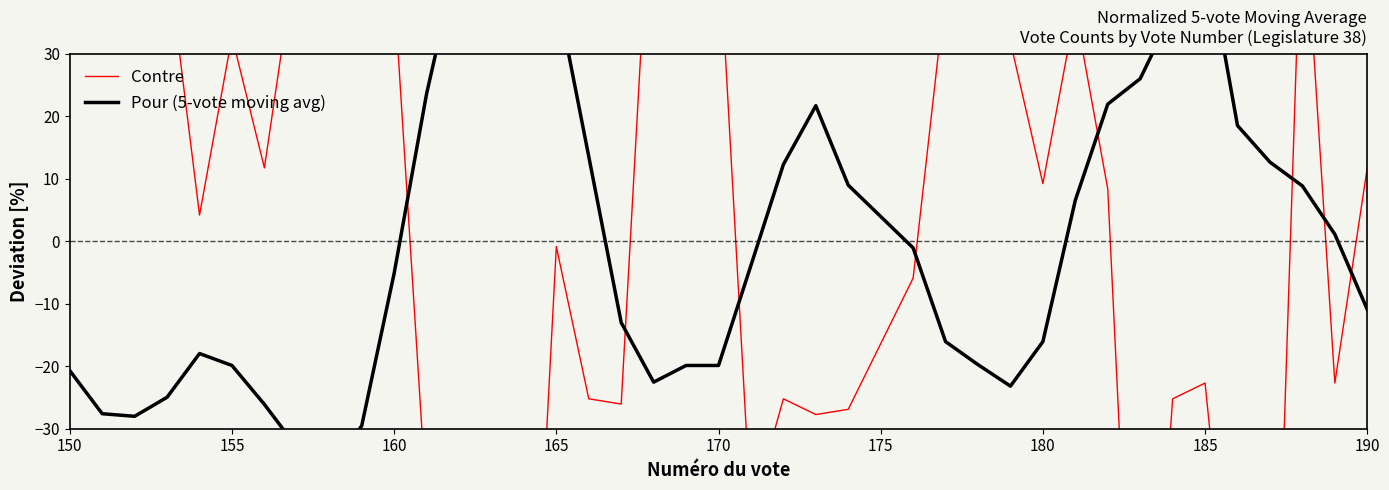

What is the minimum value for Pour (5-vote moving avg)?

-36.5